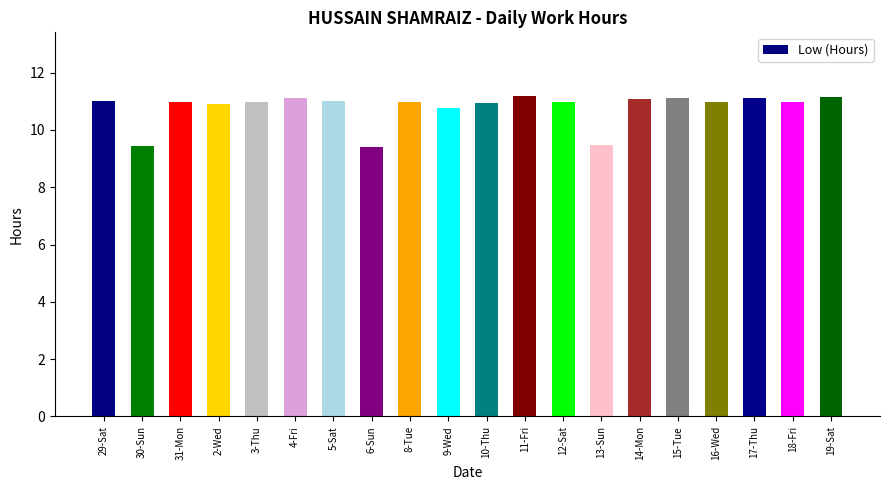

What is the ratio of the value at 29-Sat to the value at 10-Thu?

1.0